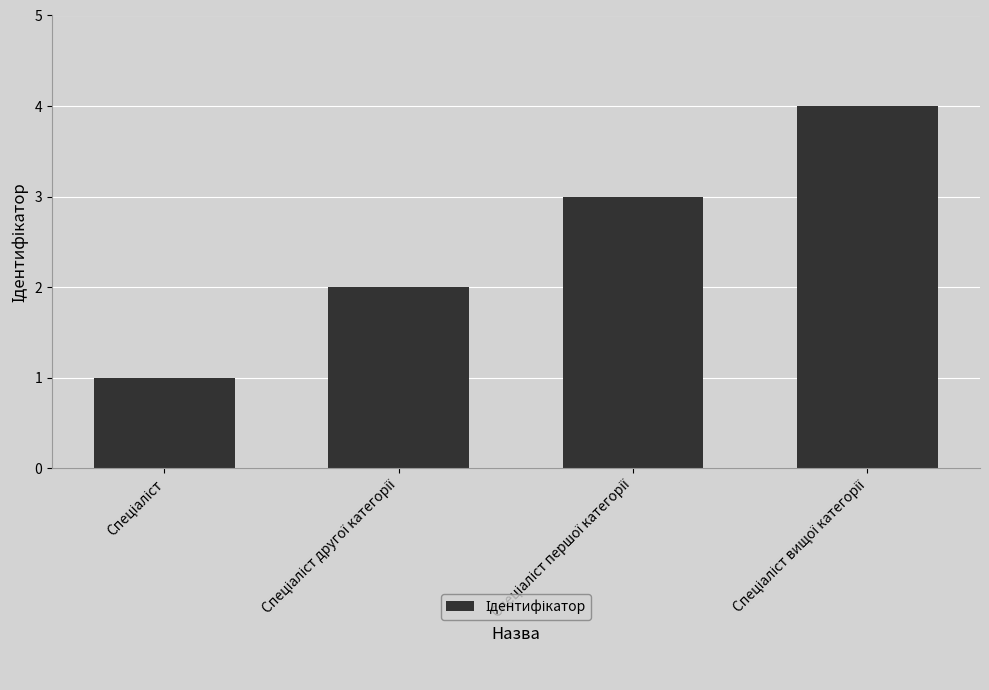

What is the smallest value displayed?

1